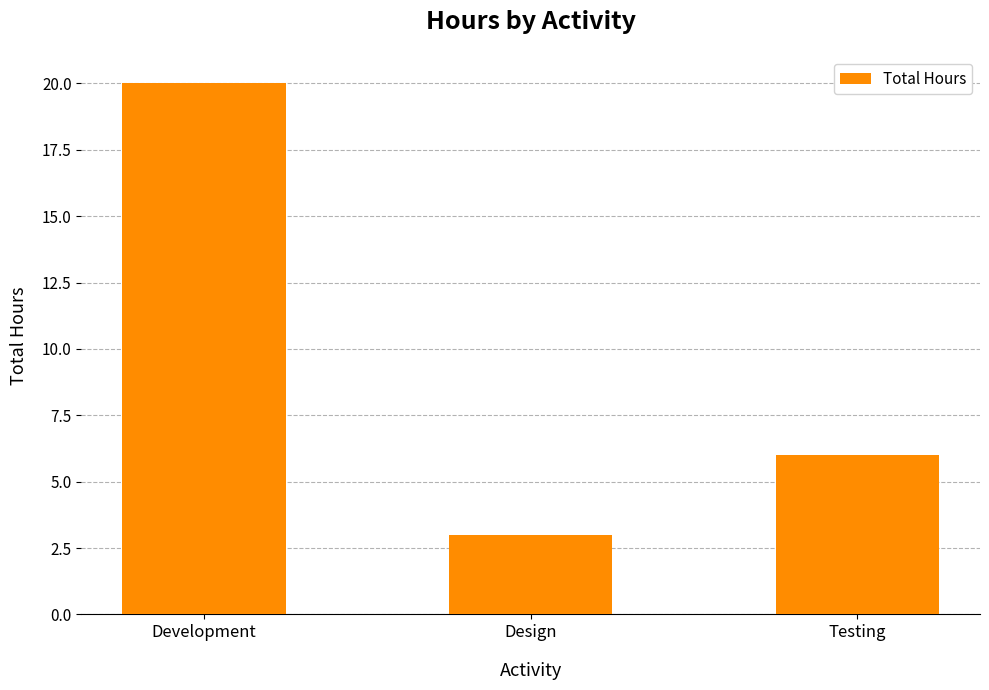

Reading left to right, list all the values displayed in this chart.

20	3	6